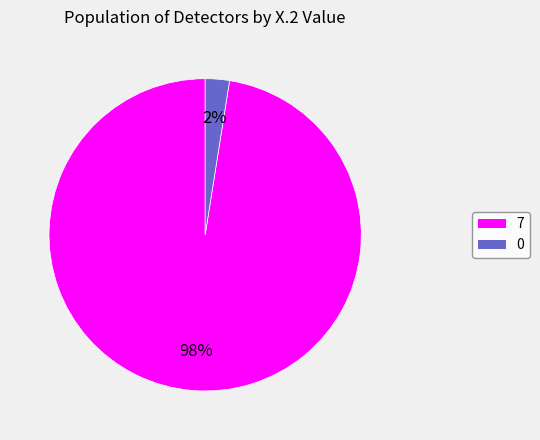

How many segments does this pie chart have?

2